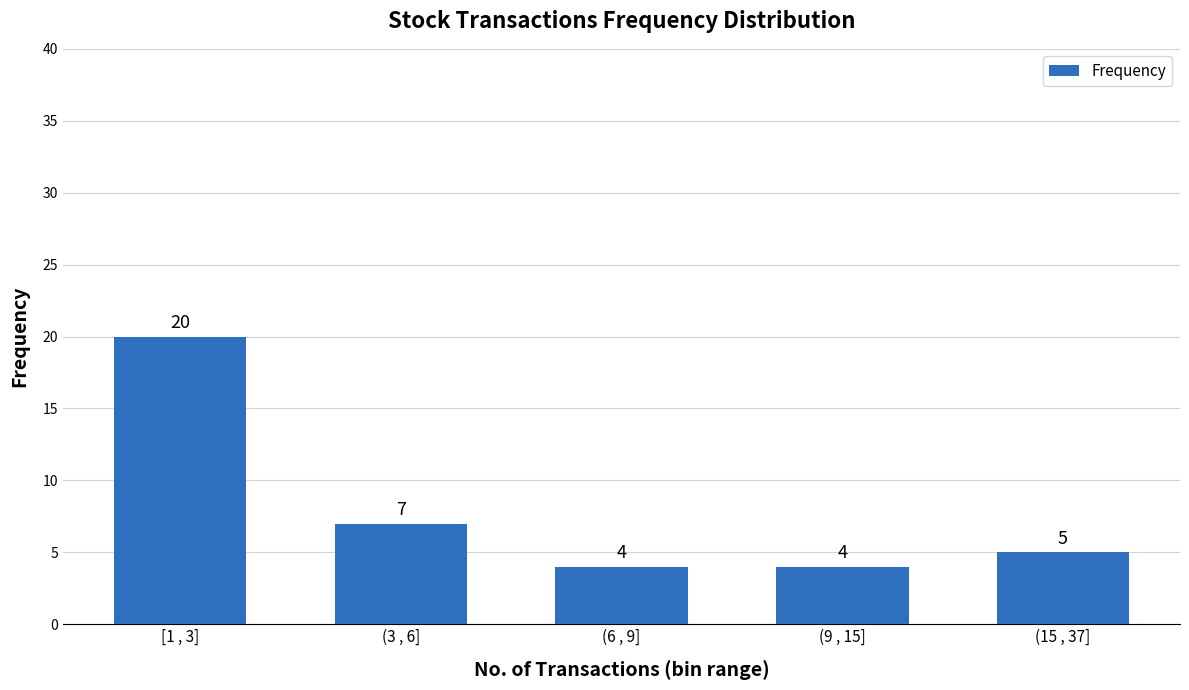

Count the number of data series in this chart.

1